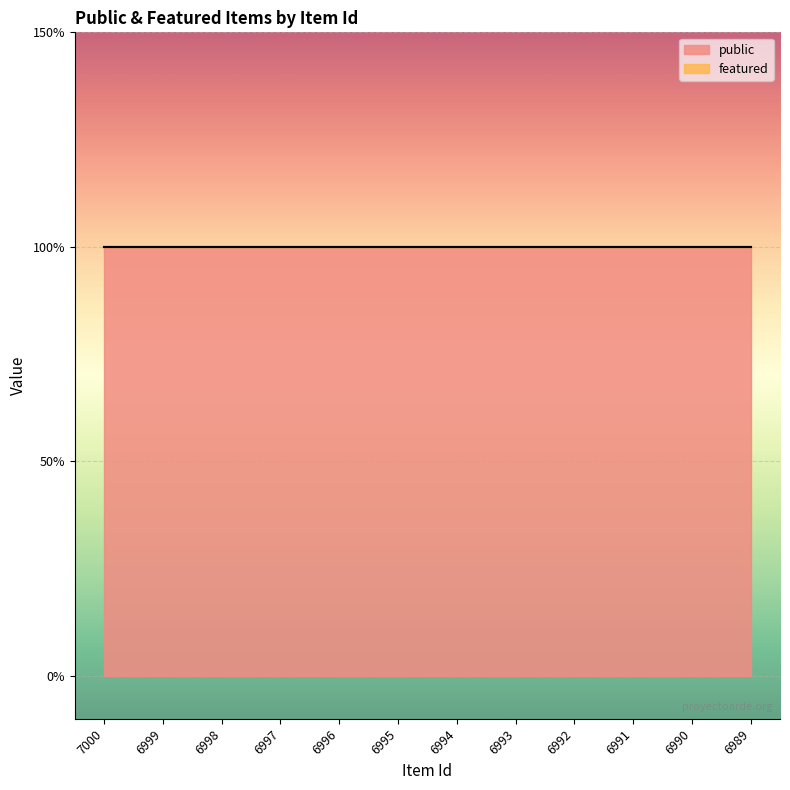

Is it true that featured equals 0 at 6989?

True